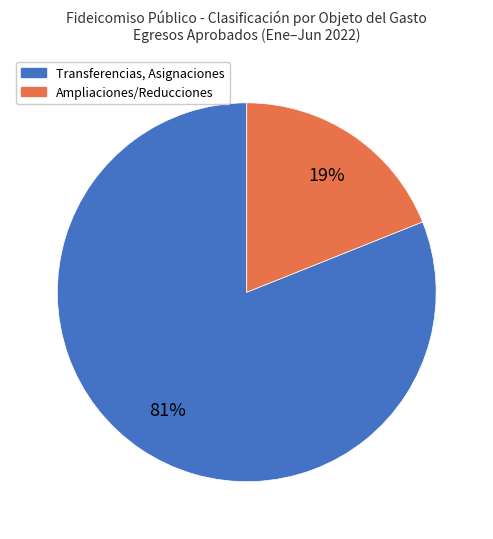

To the nearest percent, what percentage of the pie is Transferencias, Asignaciones?

81%